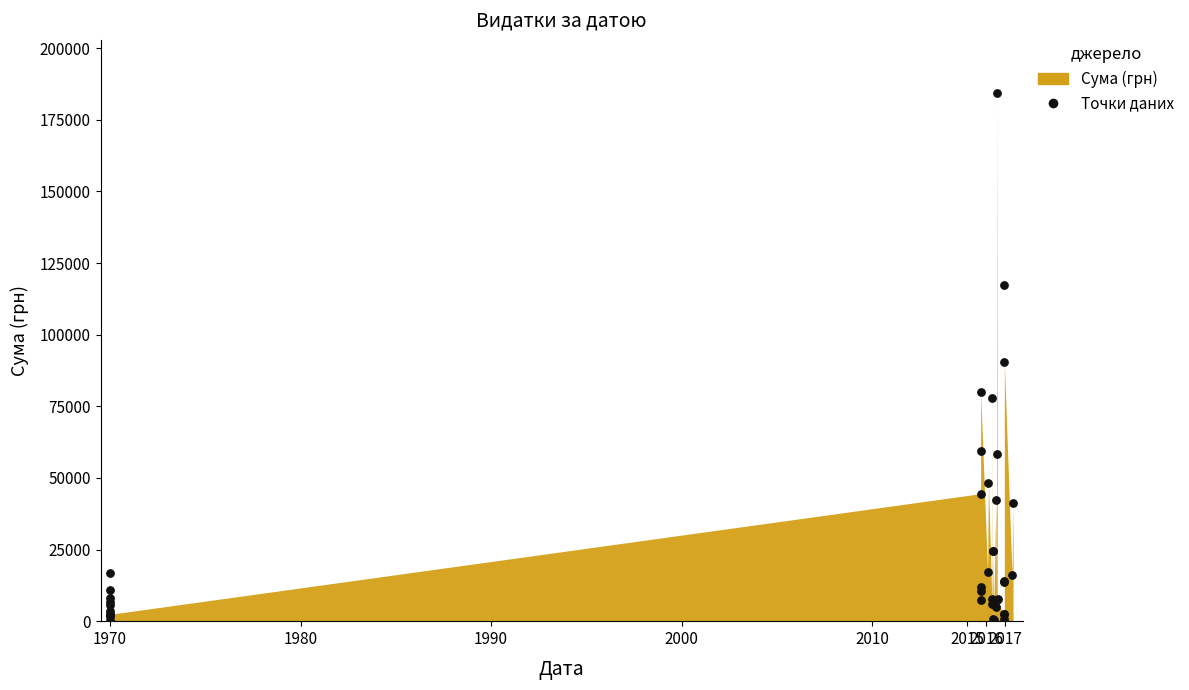

What Y value in the scatter plot is closest to 92408?

90287.0